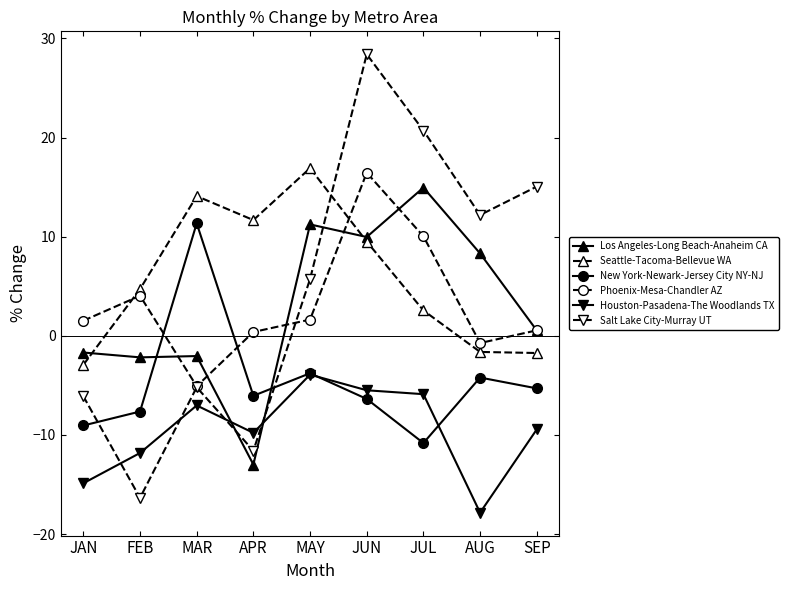

Where is the first local minimum for Houston-Pasadena-The Woodlands TX?

APR